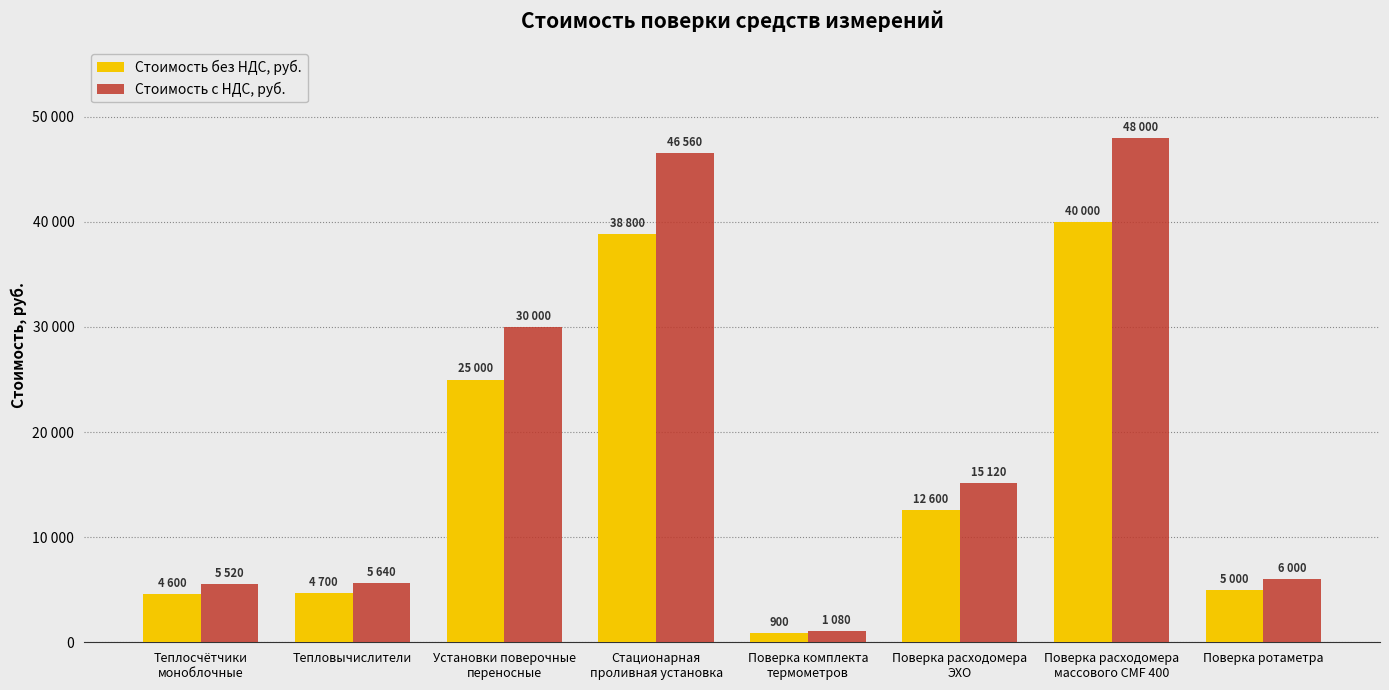

What is the label of the 5th bar from the left?

Поверка комплекта
термометров